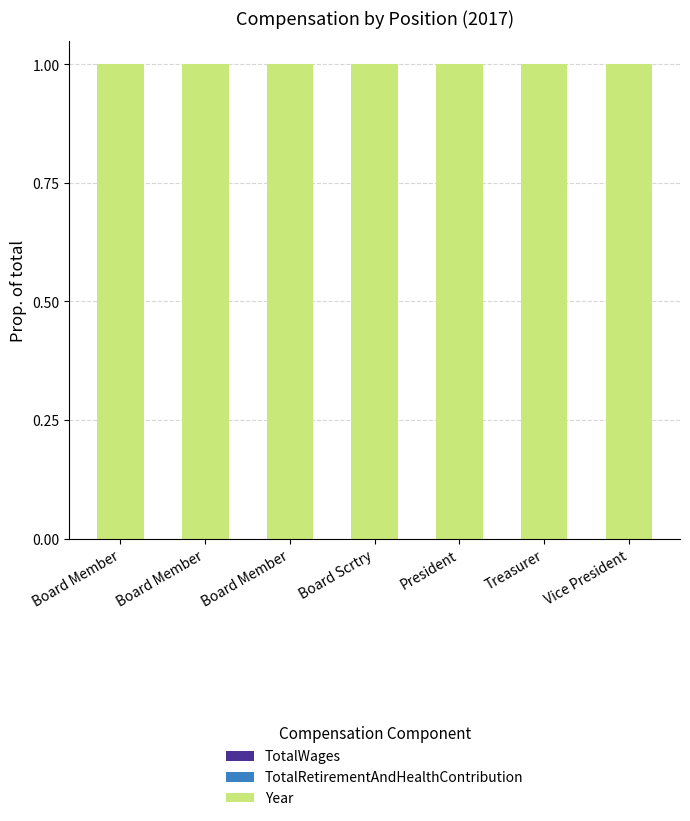

Which series has the largest total across all categories?

Year